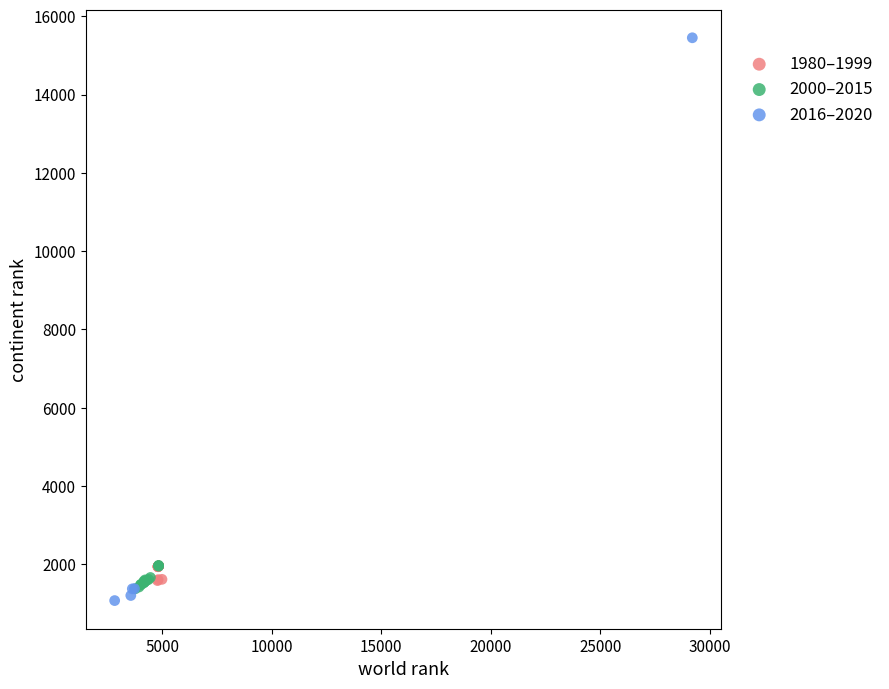

Which series has the largest Y range (max minus min)?

2016–2020